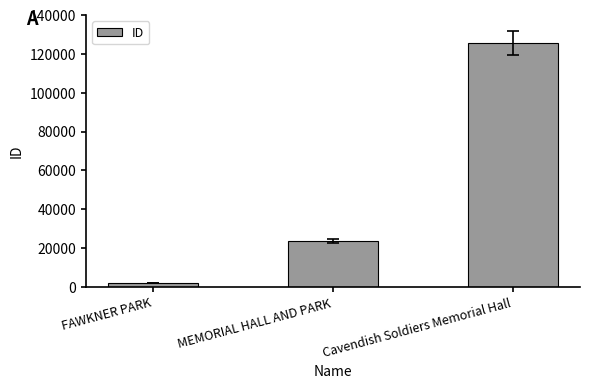

At which category does the chart reach its peak across all series?

Cavendish Soldiers Memorial Hall